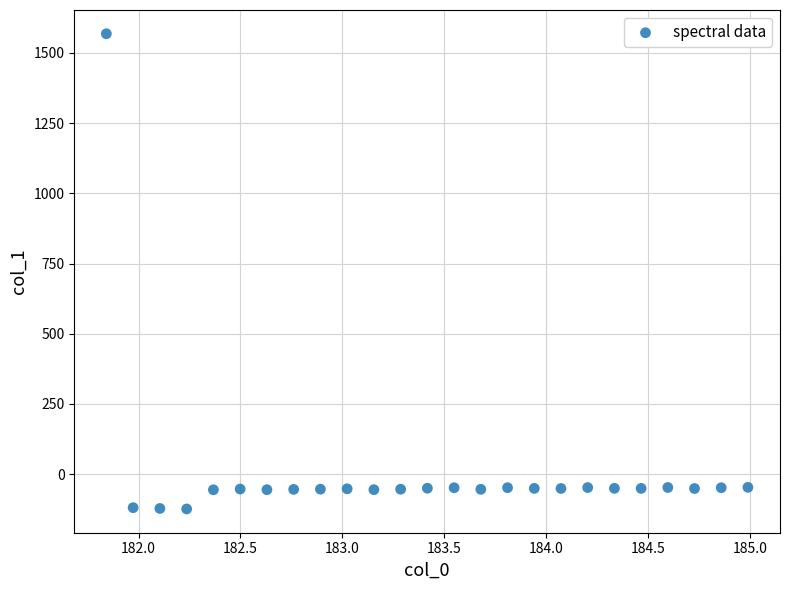

What is the range of Y values (max minus min)?

1692.3